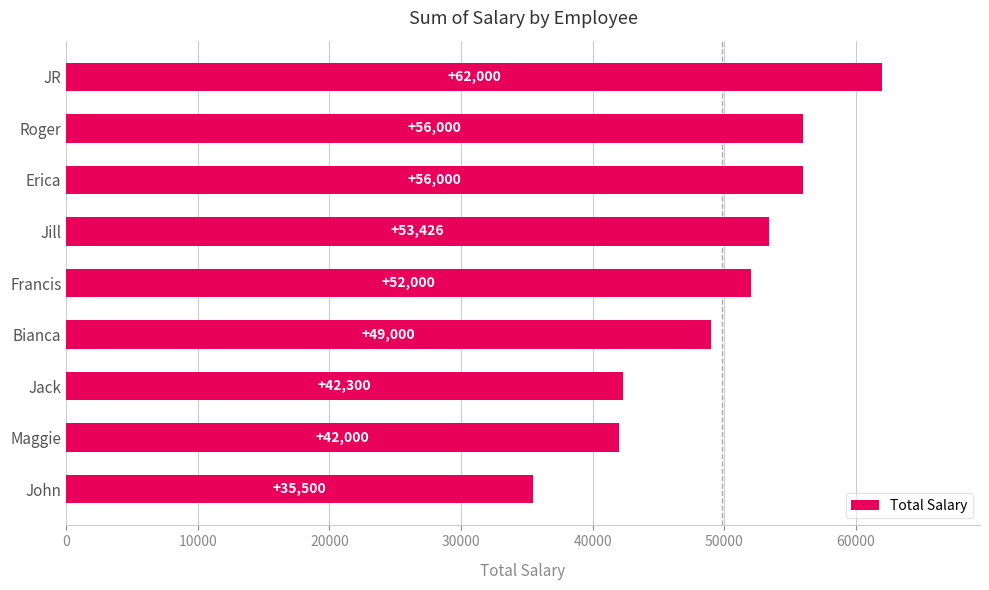

What is the greatest value displayed?

62000